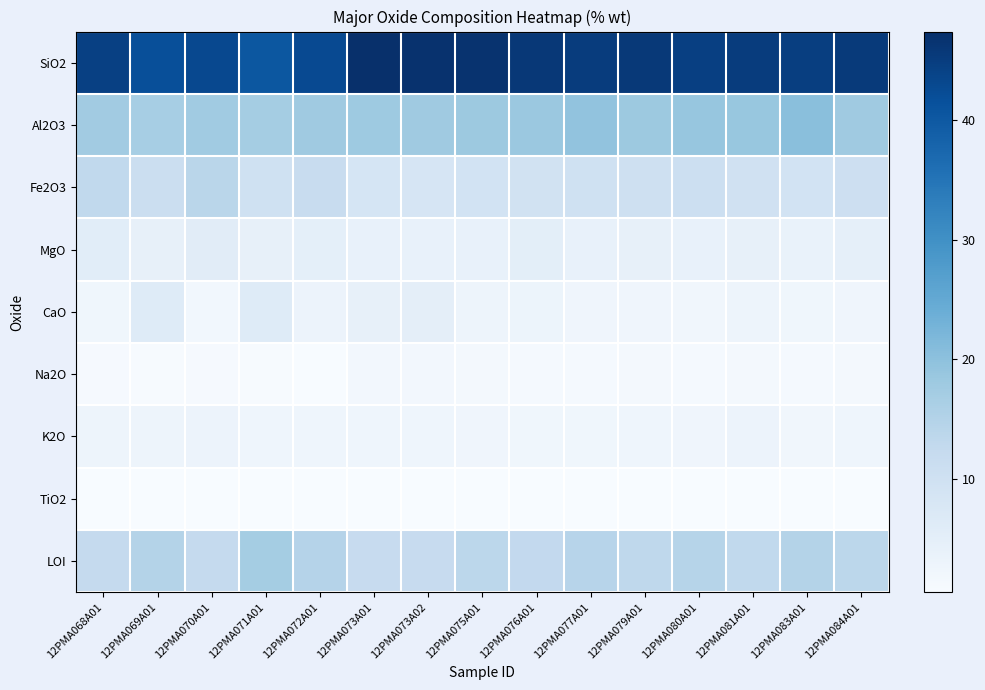

Reading right to left, extract all data points from this chart.

SiO2: 12PMA084A01=45.6	12PMA083A01=44.7	12PMA081A01=45.1	12PMA080A01=44.5	12PMA079A01=45.7	12PMA077A01=45.1	12PMA076A01=45.9	12PMA075A01=46.7	12PMA073A02=46.9	12PMA073A01=47.4	12PMA072A01=42.8	12PMA071A01=40.4	12PMA070A01=42.9	12PMA069A01=41.8	12PMA068A01=44.3
Al2O3: 12PMA084A01=17.8	12PMA083A01=20.3	12PMA081A01=18.8	12PMA080A01=18.9	12PMA079A01=18.2	12PMA077A01=19.4	12PMA076A01=18.4	12PMA075A01=18.3	12PMA073A02=17.9	12PMA073A01=18.1	12PMA072A01=17.8	12PMA071A01=17.0	12PMA070A01=17.6	12PMA069A01=16.8	12PMA068A01=17.5
Fe2O3: 12PMA084A01=10.5	12PMA083A01=9.3	12PMA081A01=9.8	12PMA080A01=10.8	12PMA079A01=10.2	12PMA077A01=9.9	12PMA076A01=9.7	12PMA075A01=9.2	12PMA073A02=8.4	12PMA073A01=8.5	12PMA072A01=11.8	12PMA071A01=10.1	12PMA070A01=14.0	12PMA069A01=10.9	12PMA068A01=12.8
MgO: 12PMA084A01=4.7	12PMA083A01=3.7	12PMA081A01=4.3	12PMA080A01=4.1	12PMA079A01=4.3	12PMA077A01=3.9	12PMA076A01=5.2	12PMA075A01=4.1	12PMA073A02=4.0	12PMA073A01=4.0	12PMA072A01=4.9	12PMA071A01=4.3	12PMA070A01=5.7	12PMA069A01=4.2	12PMA068A01=5.6
CaO: 12PMA084A01=2.4	12PMA083A01=2.3	12PMA081A01=2.8	12PMA080A01=2.0	12PMA079A01=2.6	12PMA077A01=2.4	12PMA076A01=3.1	12PMA075A01=2.8	12PMA073A02=5.0	12PMA073A01=4.3	12PMA072A01=3.2	12PMA071A01=6.3	12PMA070A01=1.9	12PMA069A01=6.2	12PMA068A01=2.3
Na2O: 12PMA084A01=1.3	12PMA083A01=1.1	12PMA081A01=1.4	12PMA080A01=1.2	12PMA079A01=1.5	12PMA077A01=1.3	12PMA076A01=1.3	12PMA075A01=1.4	12PMA073A02=1.7	12PMA073A01=1.7	12PMA072A01=0.7	12PMA071A01=0.7	12PMA070A01=0.9	12PMA069A01=0.9	12PMA068A01=1.0
K2O: 12PMA084A01=2.6	12PMA083A01=2.1	12PMA081A01=3.3	12PMA080A01=2.5	12PMA079A01=2.6	12PMA077A01=2.4	12PMA076A01=2.4	12PMA075A01=2.5	12PMA073A02=2.7	12PMA073A01=2.6	12PMA072A01=2.6	12PMA071A01=2.6	12PMA070A01=3.2	12PMA069A01=2.8	12PMA068A01=2.8
TiO2: 12PMA084A01=0.7	12PMA083A01=0.6	12PMA081A01=0.6	12PMA080A01=0.6	12PMA079A01=0.7	12PMA077A01=0.6	12PMA076A01=0.6	12PMA075A01=0.6	12PMA073A02=0.7	12PMA073A01=0.7	12PMA072A01=0.7	12PMA071A01=0.6	12PMA070A01=0.7	12PMA069A01=0.7	12PMA068A01=0.7
LOI: 12PMA084A01=13.6	12PMA083A01=15.0	12PMA081A01=12.9	12PMA080A01=14.5	12PMA079A01=13.3	12PMA077A01=14.3	12PMA076A01=12.7	12PMA075A01=13.7	12PMA073A02=12.0	12PMA073A01=11.9	12PMA072A01=14.8	12PMA071A01=17.1	12PMA070A01=12.3	12PMA069A01=14.9	12PMA068A01=12.3